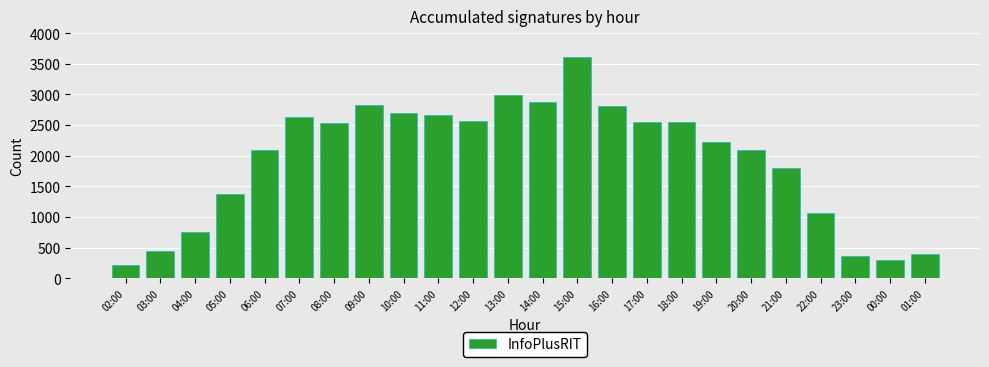

What is the maximum value shown in the chart?

3611